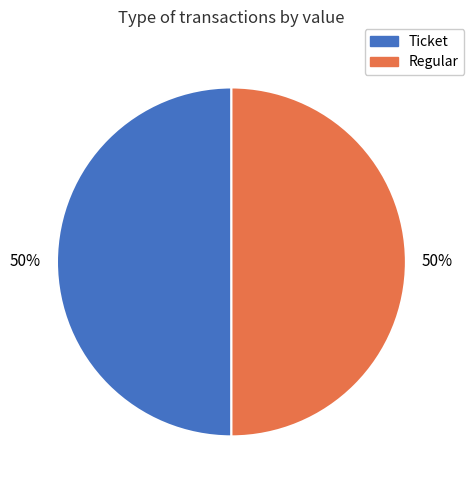

How many segments does this pie chart have?

2